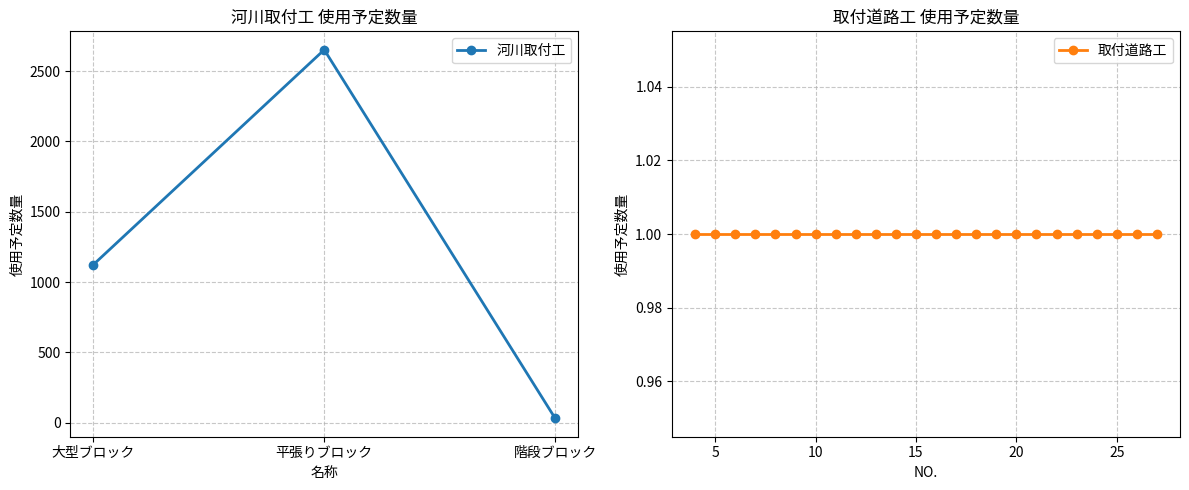

How many values exceed 1124?

1